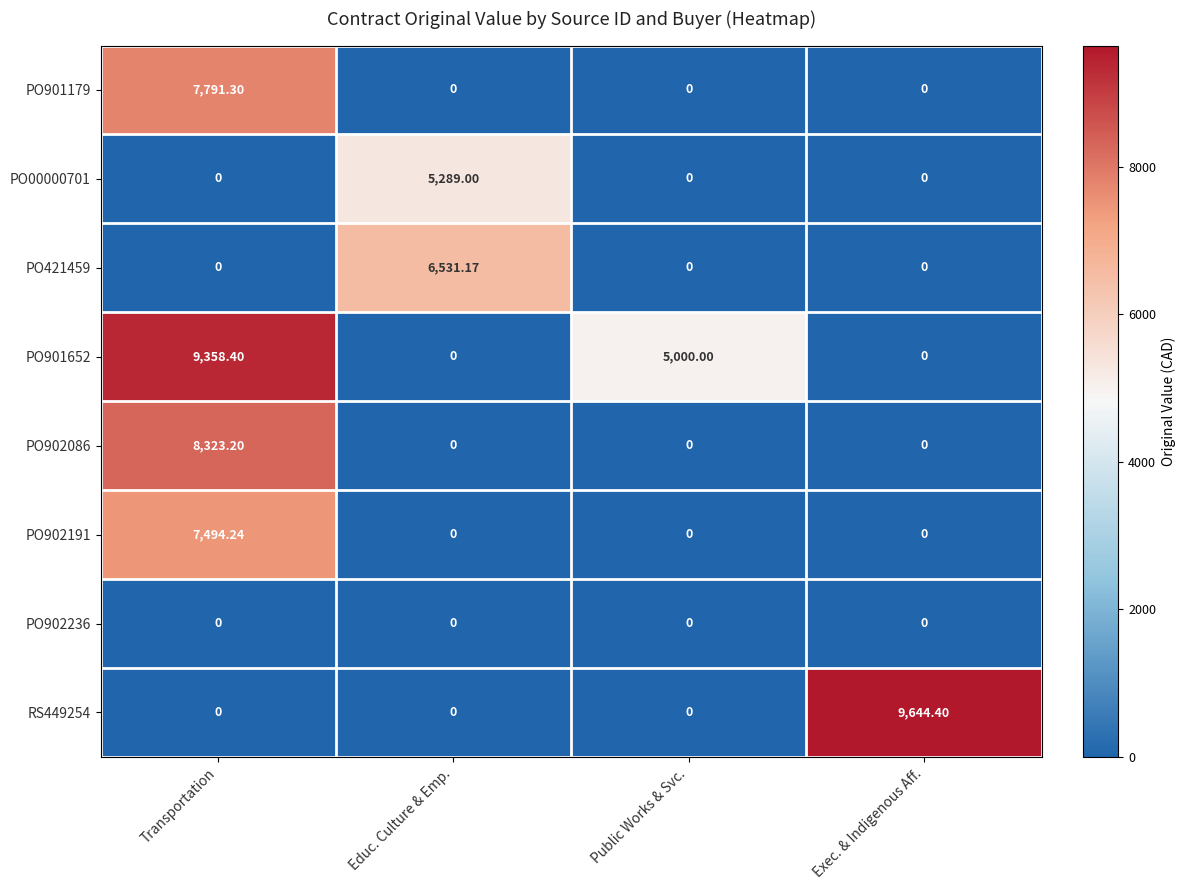

At which category is the sum across all series the highest?

Transportation